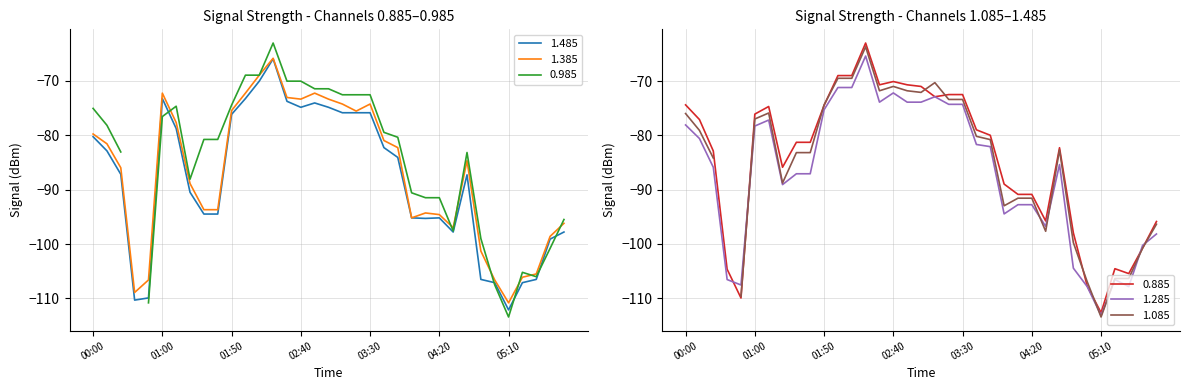

Which category has the lowest value in the 1.485 series?

05:10